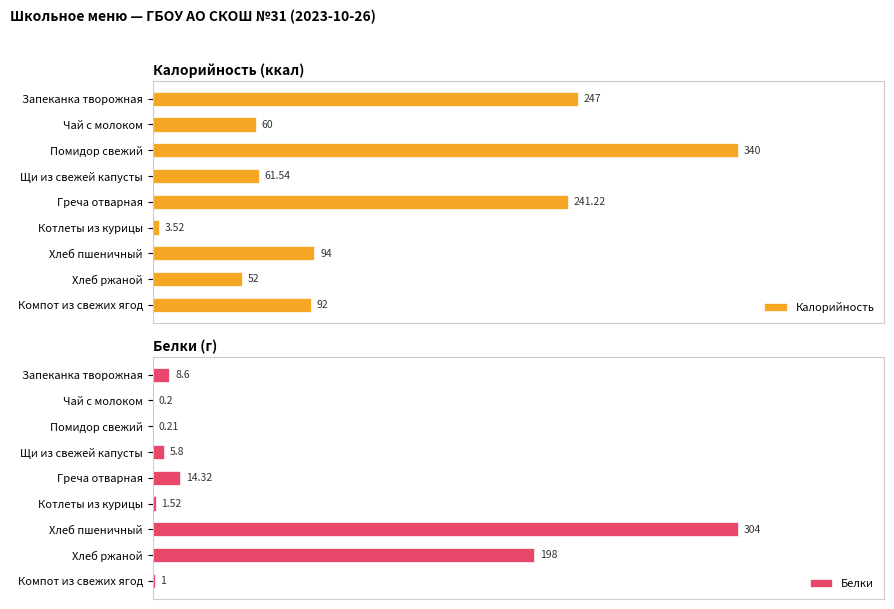

What is the value of the Калорийность bar at the 4th from the left?

61.5